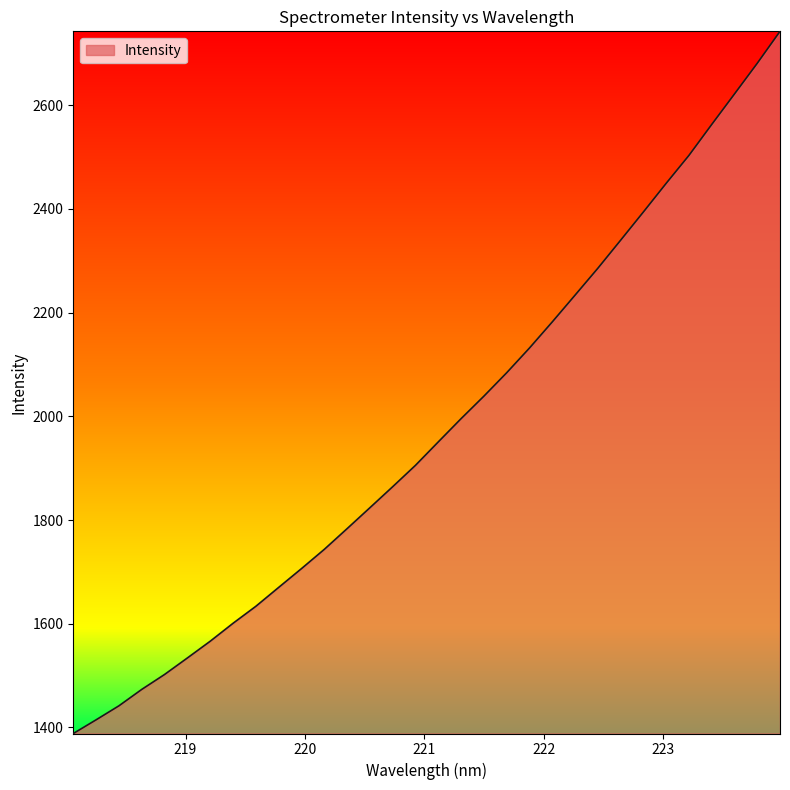

What is the sum of all values?

63246.3